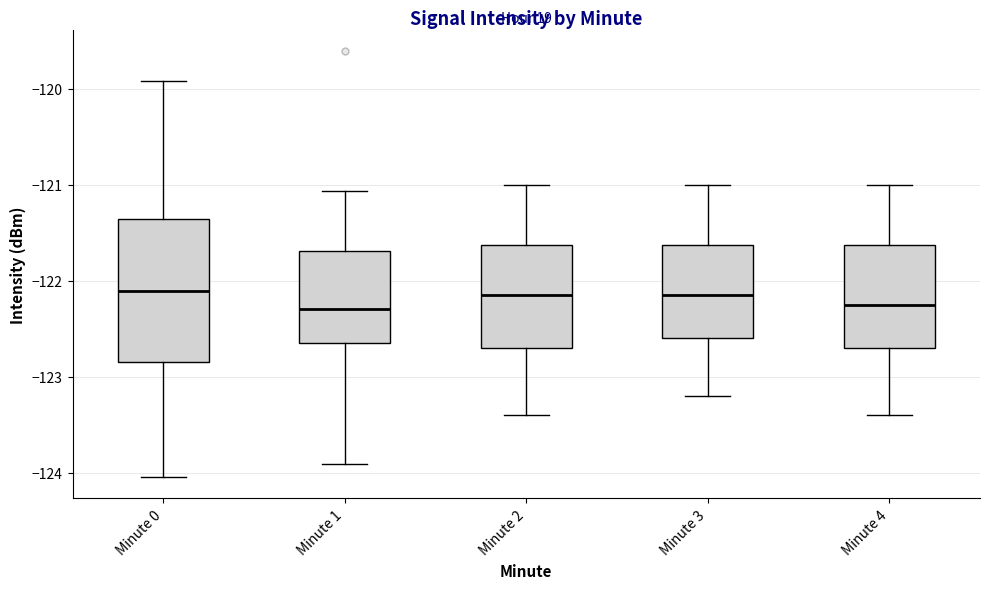

Where does the median line of the box for Minute 4 sit on the y-axis? The values are not printed on the chart, so give them approximately, as read against the axis.

-122.2